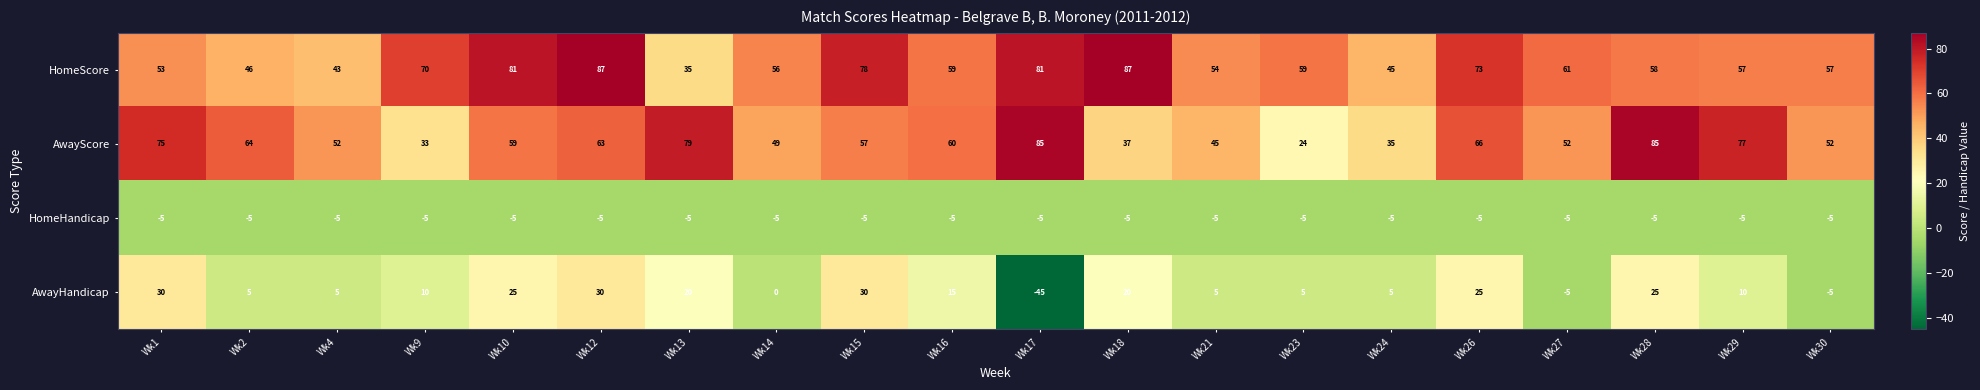

What is the average value of the HomeHandicap series?

-5